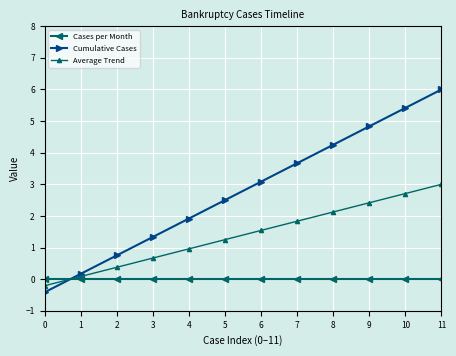

How many positive values does the Cumulative Cases series have?

11